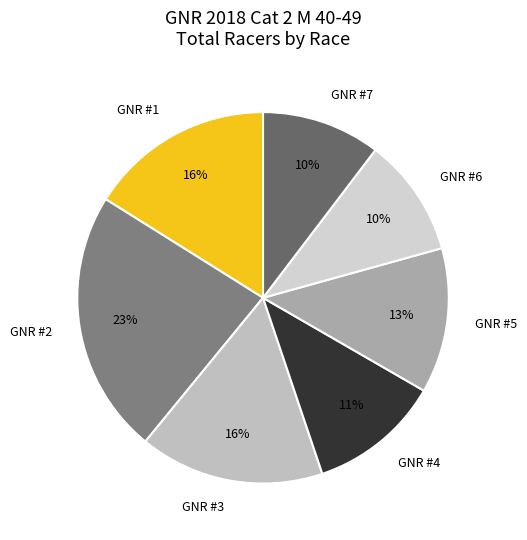

Approximately how many times larger is the value at GNR #3 compared to GNR #7?

1.6